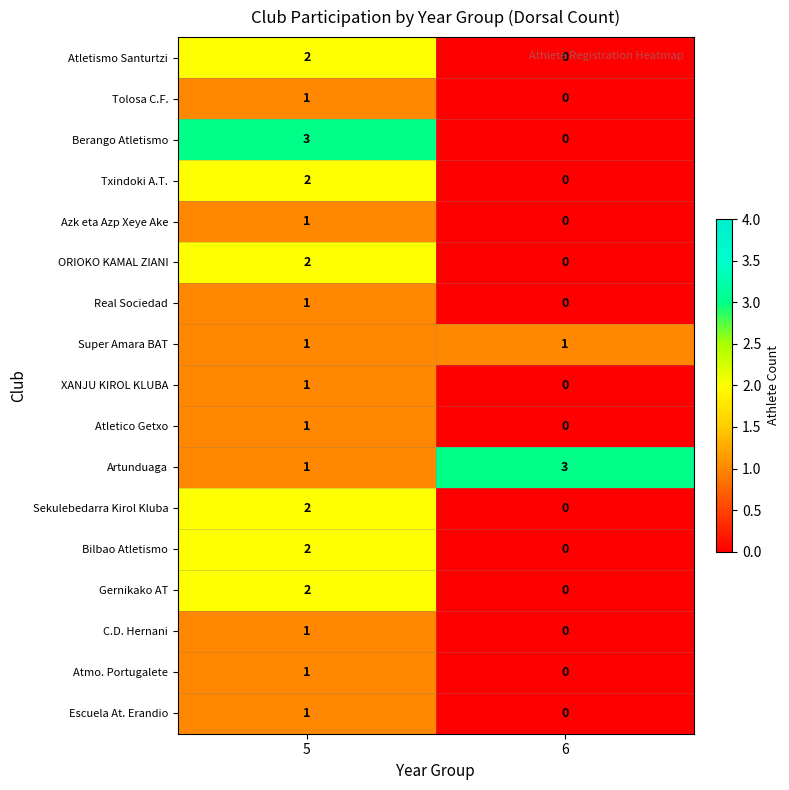

Which series has the widest spread of values?

Berango Atletismo